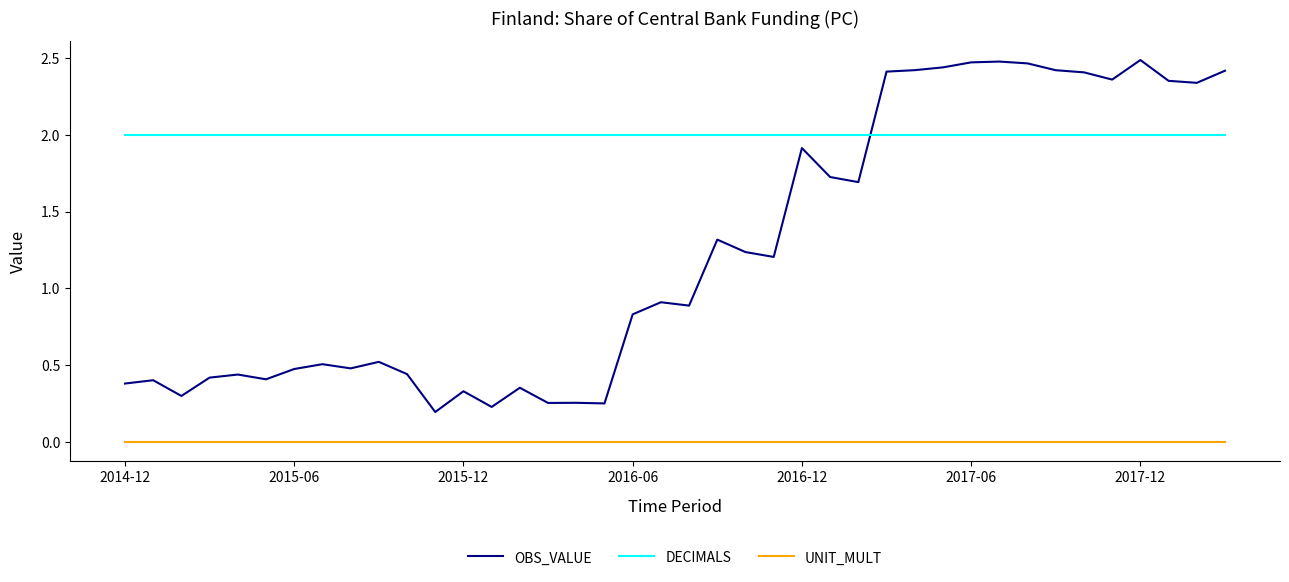

Which series has the widest spread of values?

OBS_VALUE